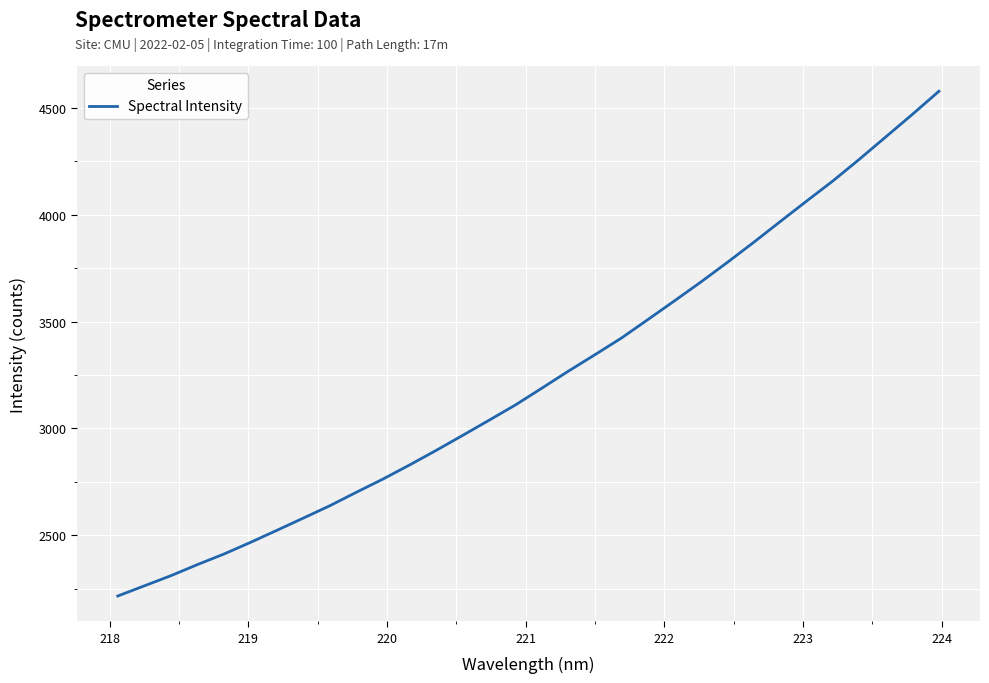

Count the number of values greater than 3188.

16